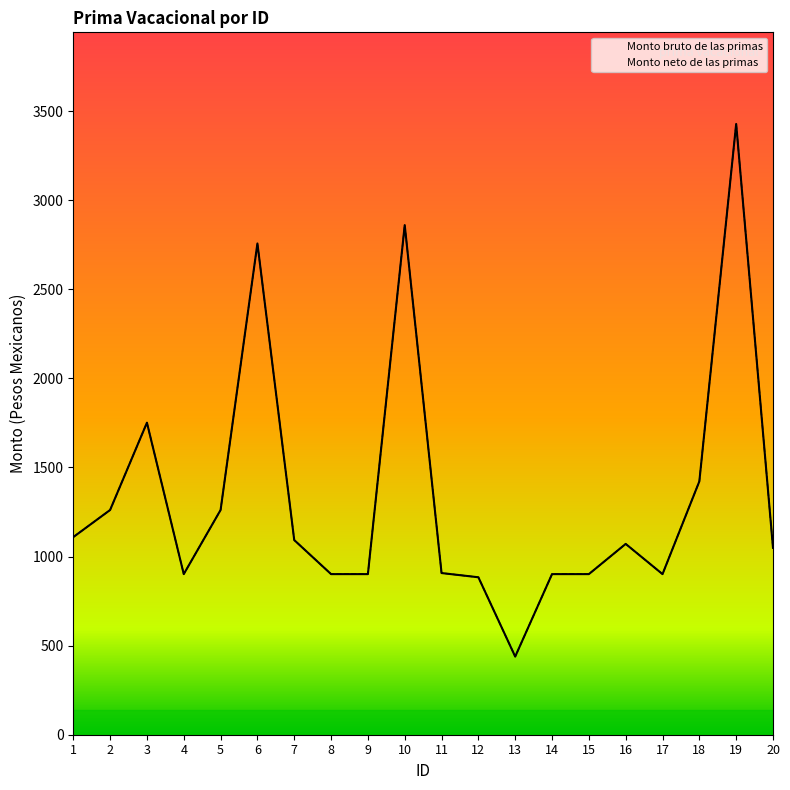

In Monto bruto de las primas, how many points are higher than both neighbors (excluding endpoints)?

5